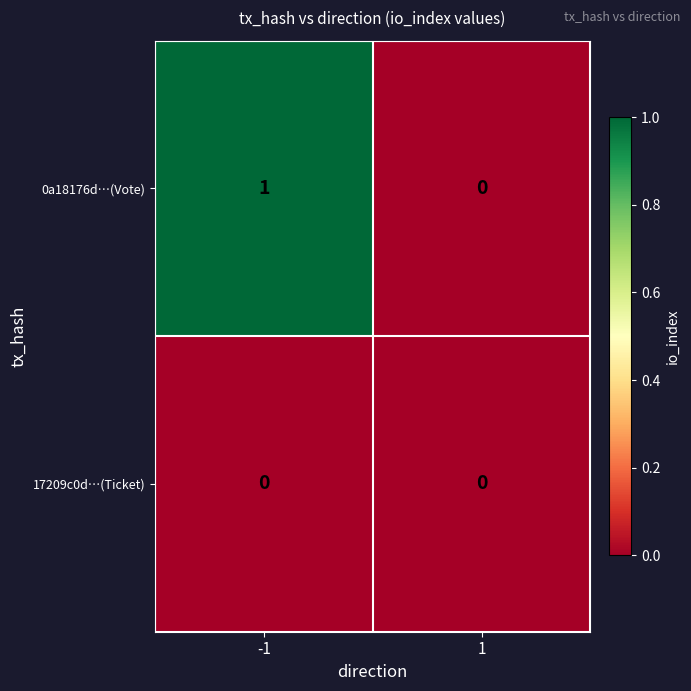

Which series has the largest total across all categories?

0a18176d…(Vote)